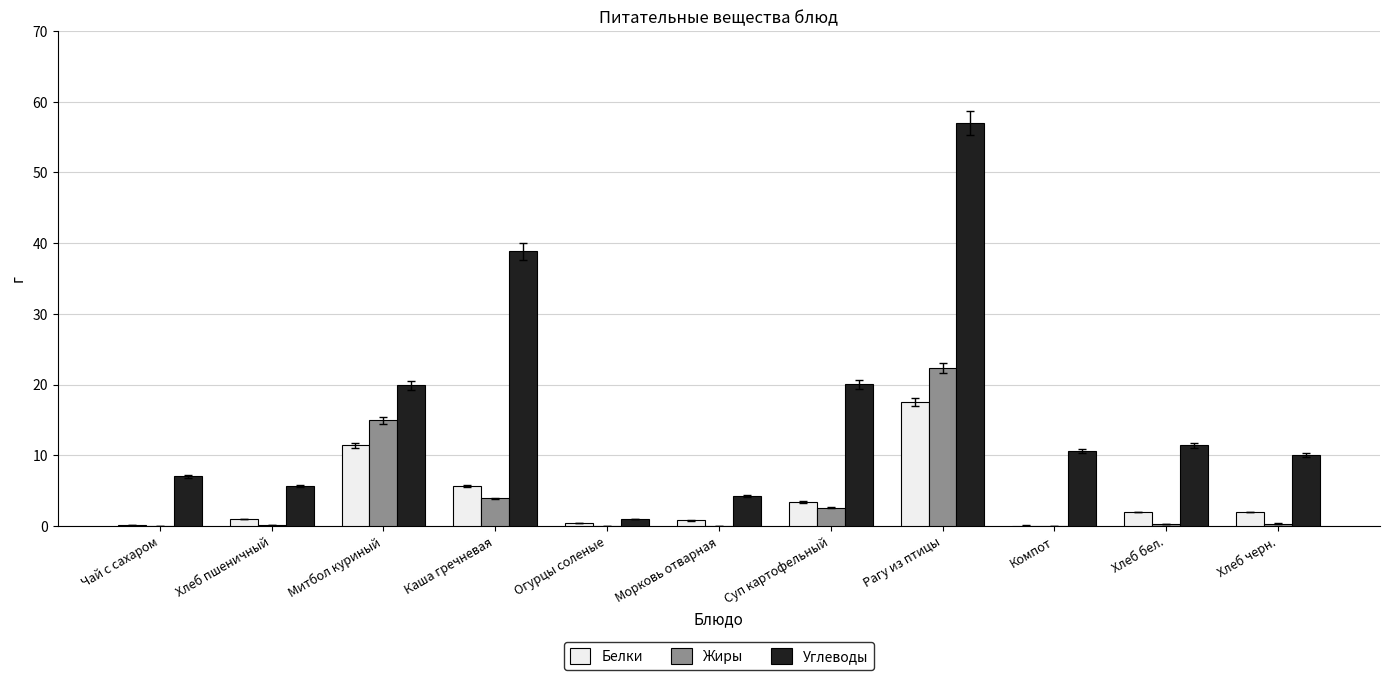

Between Хлеб пшеничный and Каша гречневая, which series saw the biggest shift?

Углеводы